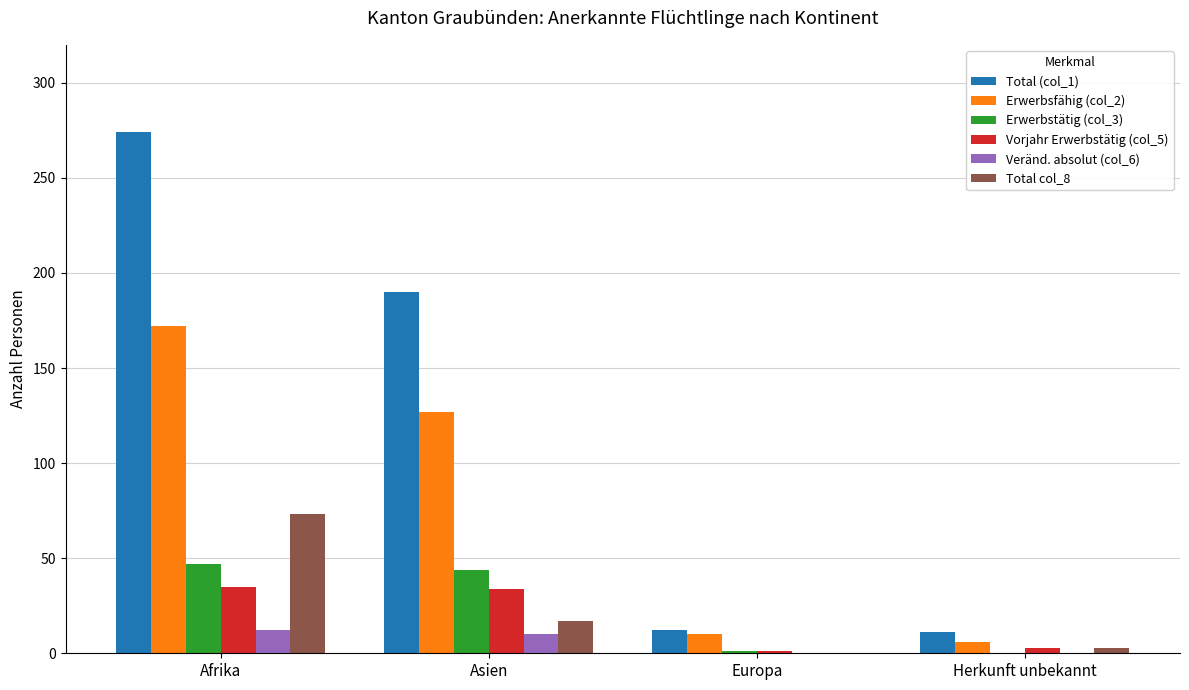

The value of Total col_8 at Europa is -28. True or false?

False